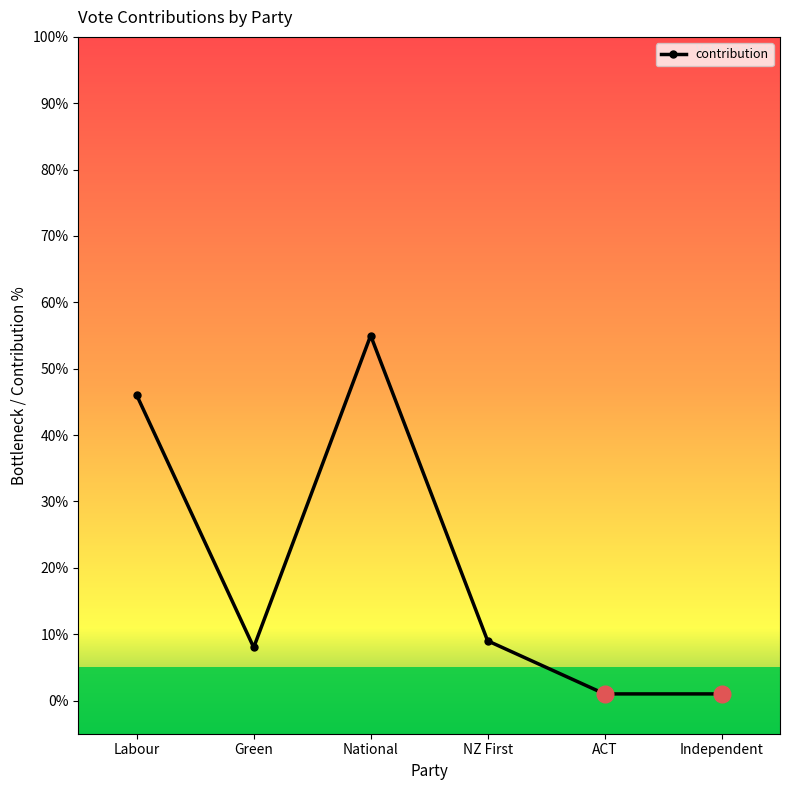

True or false: there are more than 2 points higher than both neighbors.

False